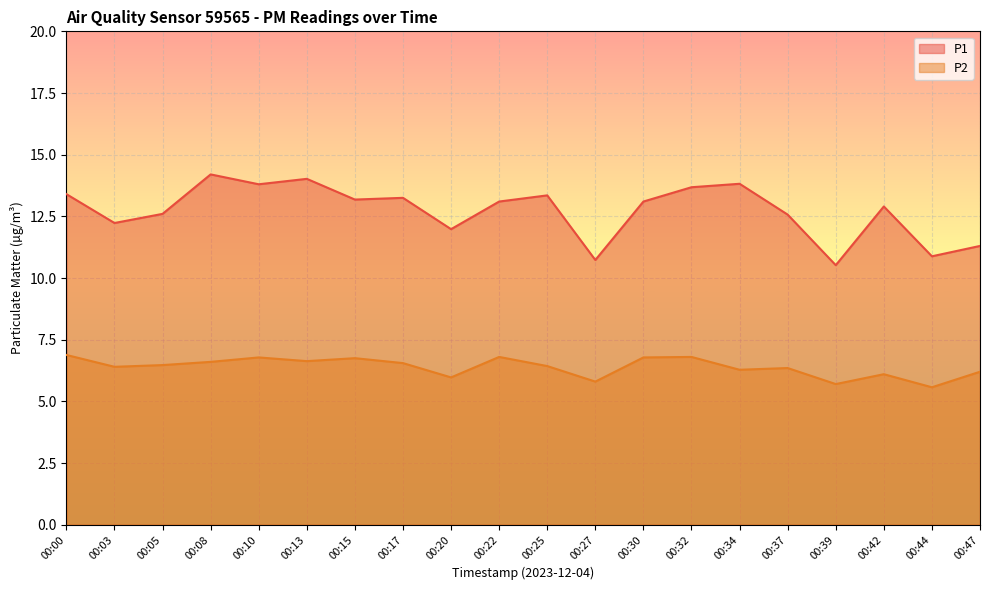

What are all the series names shown in the legend?

P1, P2